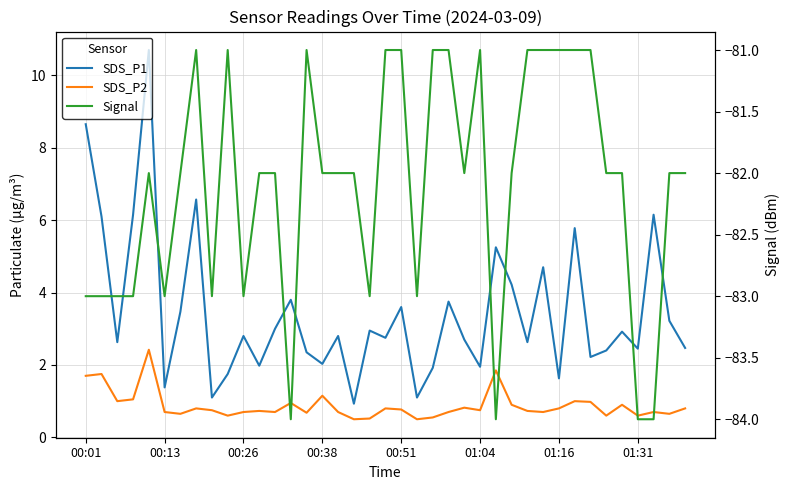

True or false: SDS_P2 has a value of 0.7 at 00:13.

True